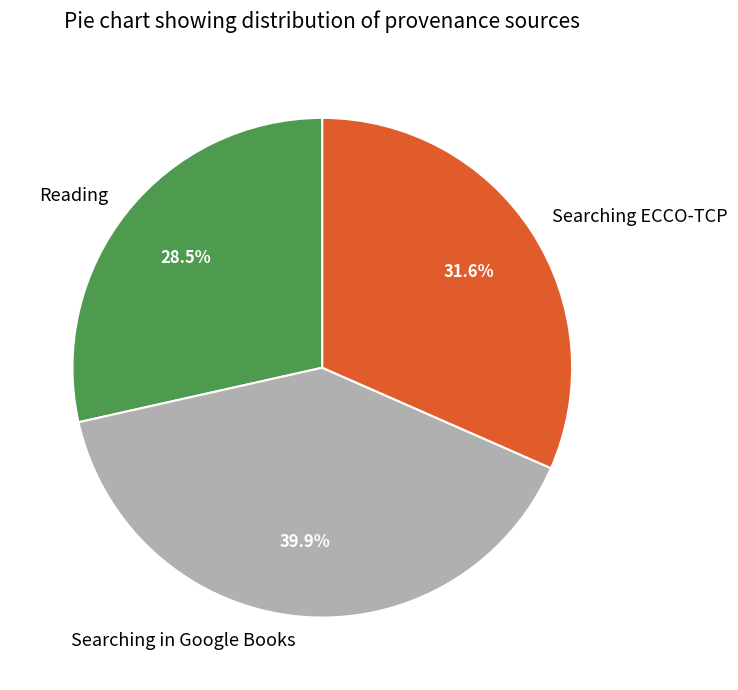

How many segments does this pie chart have?

3